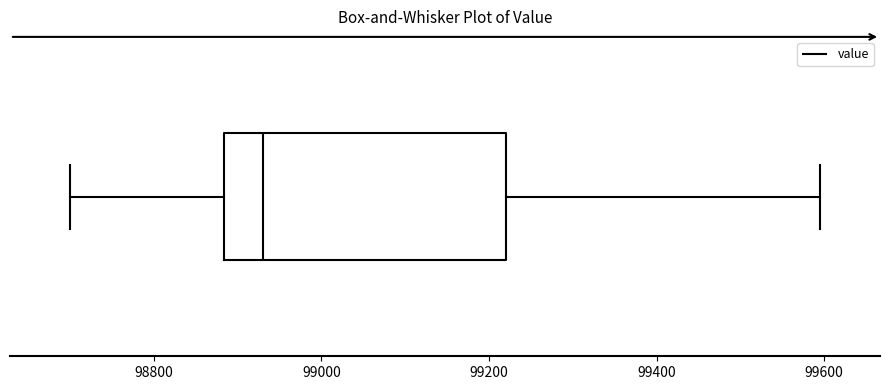

Where does the left whisker of the box end on the x-axis? The values are not printed on the chart, so give them approximately, as read against the axis.

98700